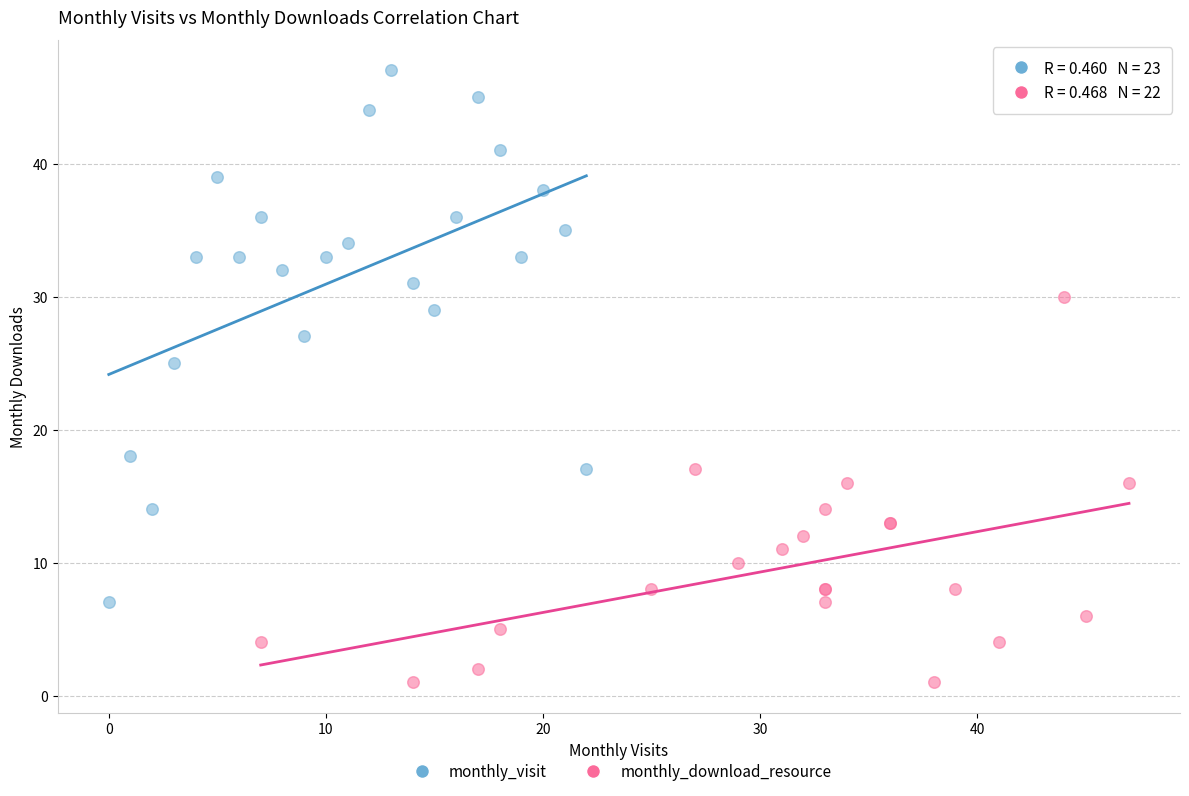

Which series has the widest spread of Y values?

monthly_visit